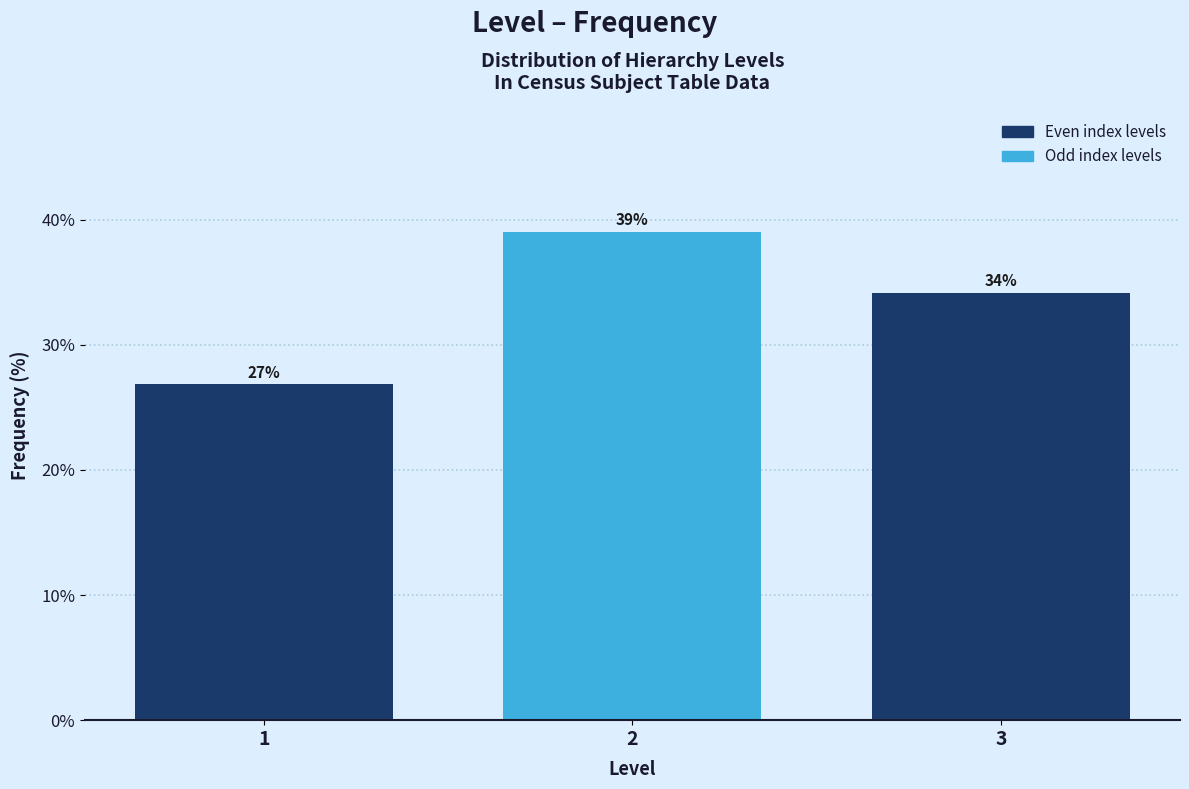

What is the value of the 2nd bar from the left?

39.0